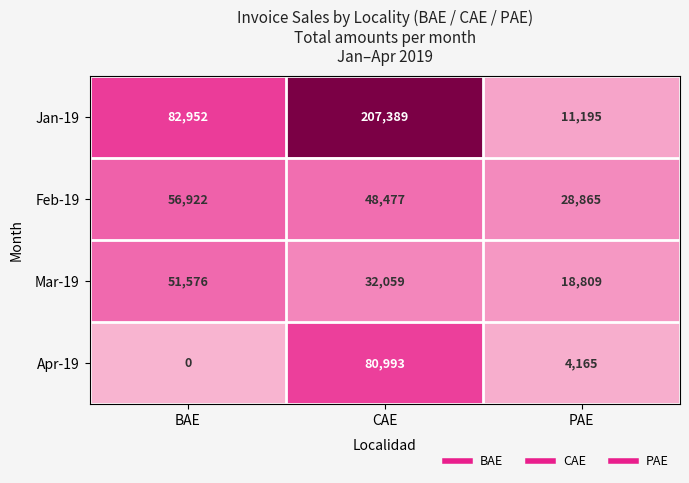

How many data points does each series have?

3